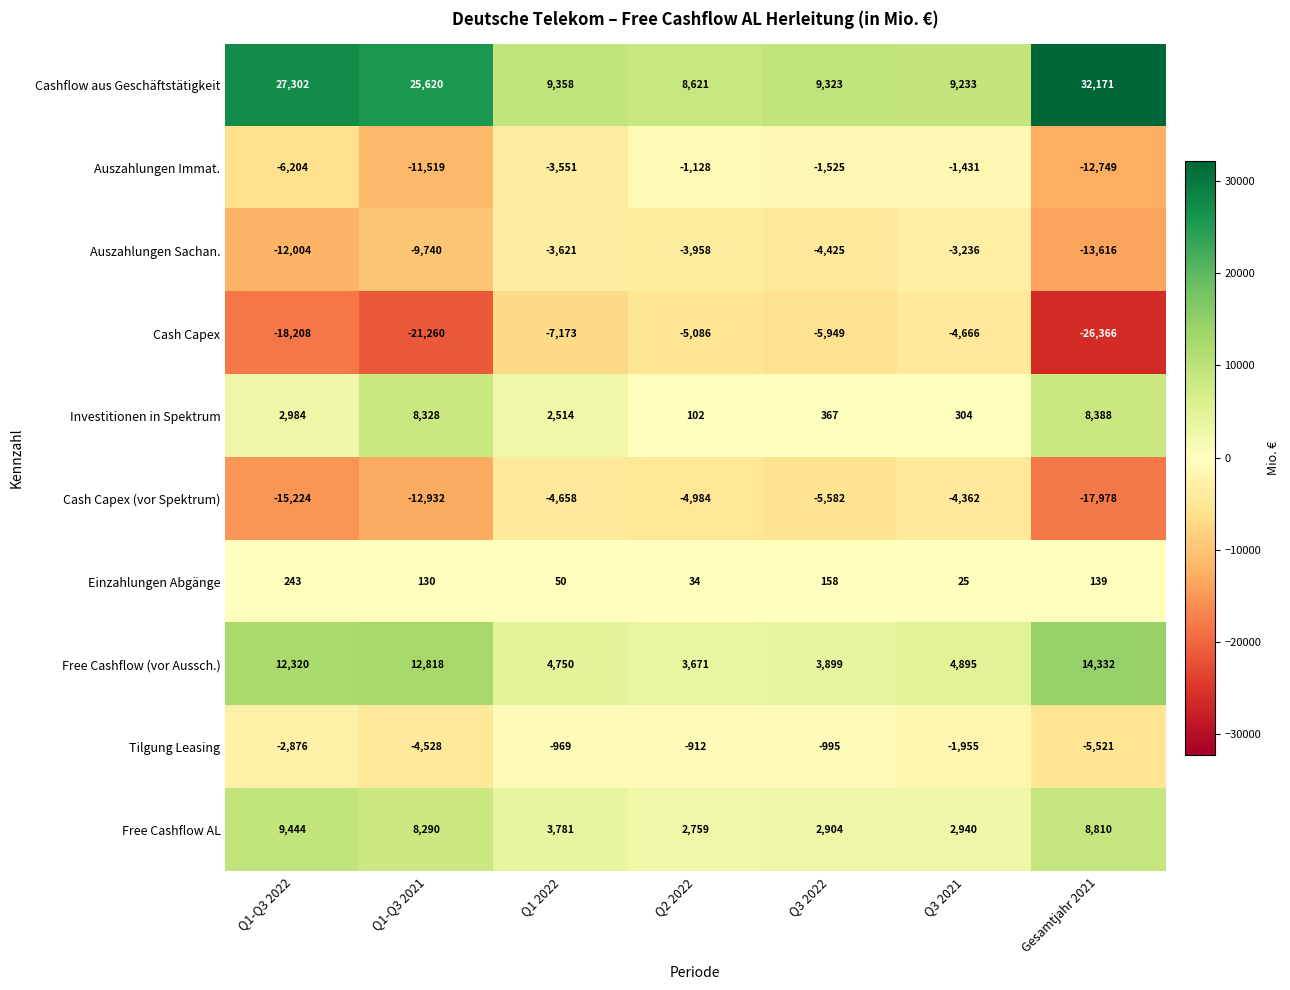

Is it true that Free Cashflow (vor Aussch.) equals 14332 at Gesamtjahr 2021?

True